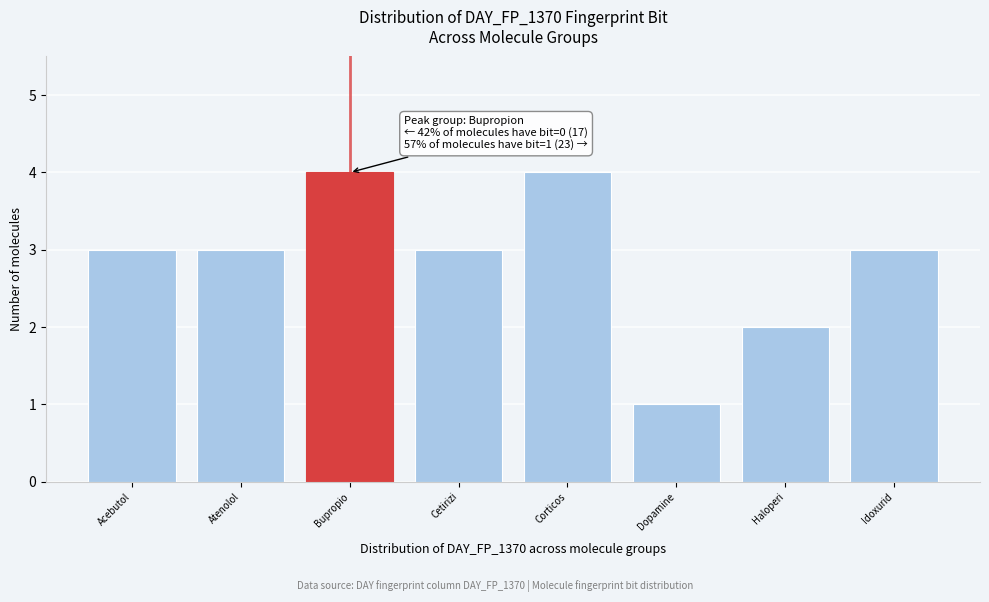

Reading right to left, list all the values displayed in this chart.

Idoxurid=3	Haloperi=2	Dopamine=1	Corticos=4	Cetirizi=3	Bupropio=4	Atenolol=3	Acebutol=3